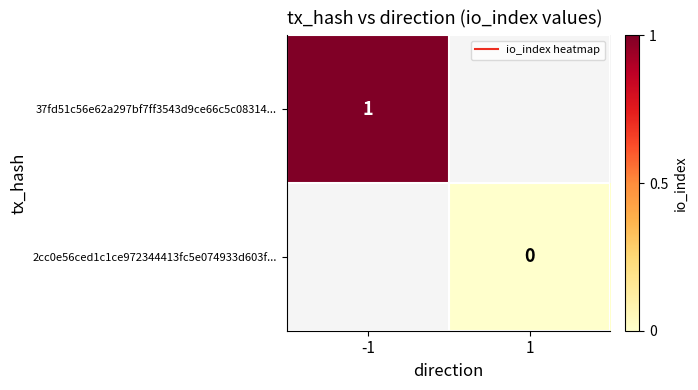

The 37fd51c56e62a297bf7ff3543d9ce66c5c08314... series shows 1.4 at -1. True or false?

False